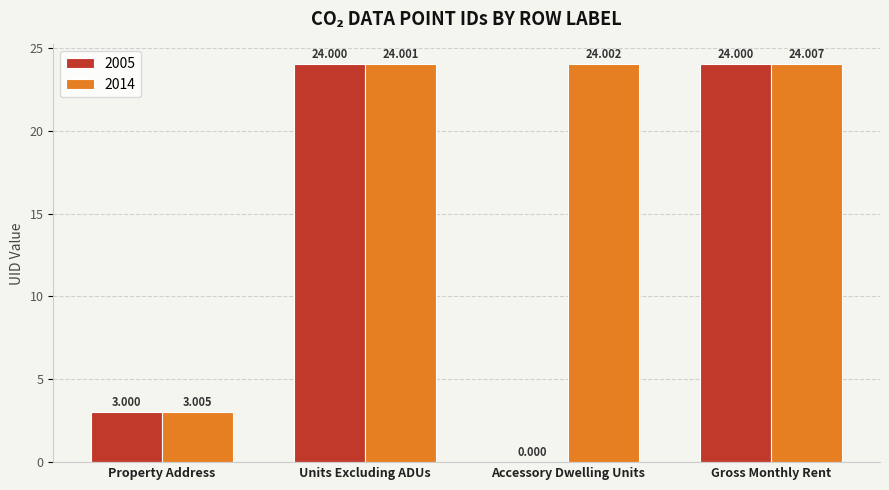

At which label does 2014 reach its peak?

Gross Monthly Rent